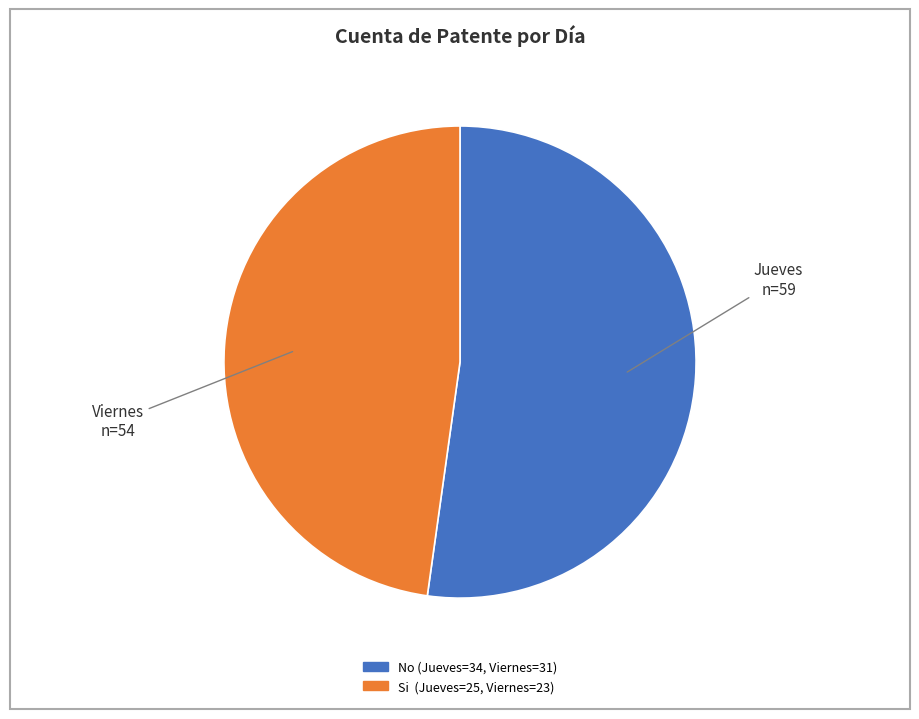

Does any single category account for the majority?

Yes